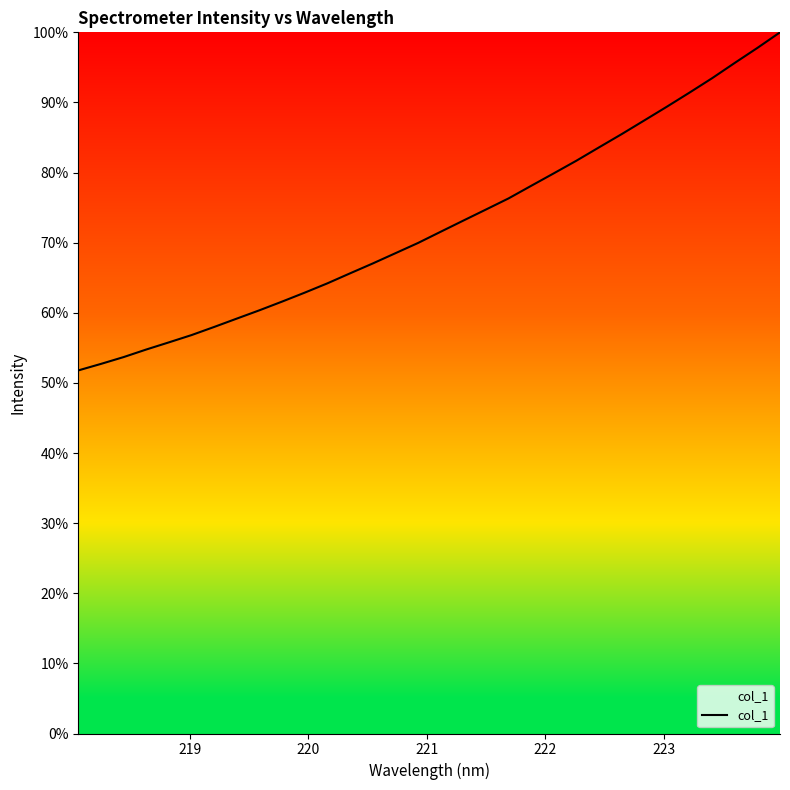

What is the difference between the maximum and minimum values?

48.2